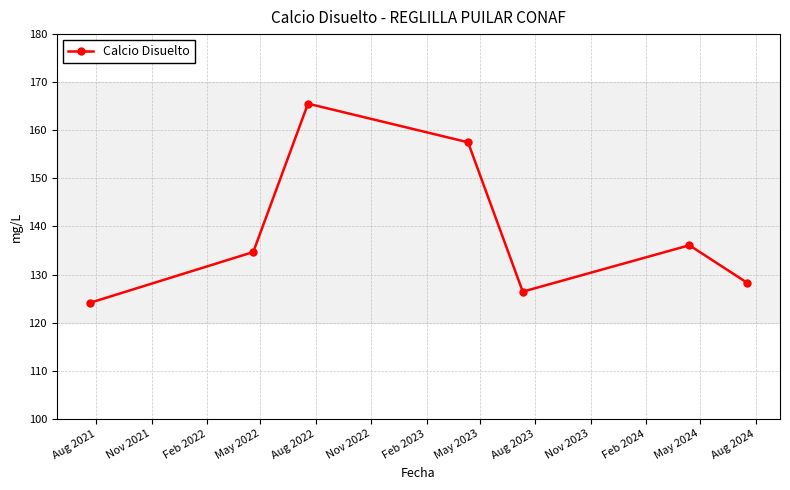

What is the sum of all values?

972.7